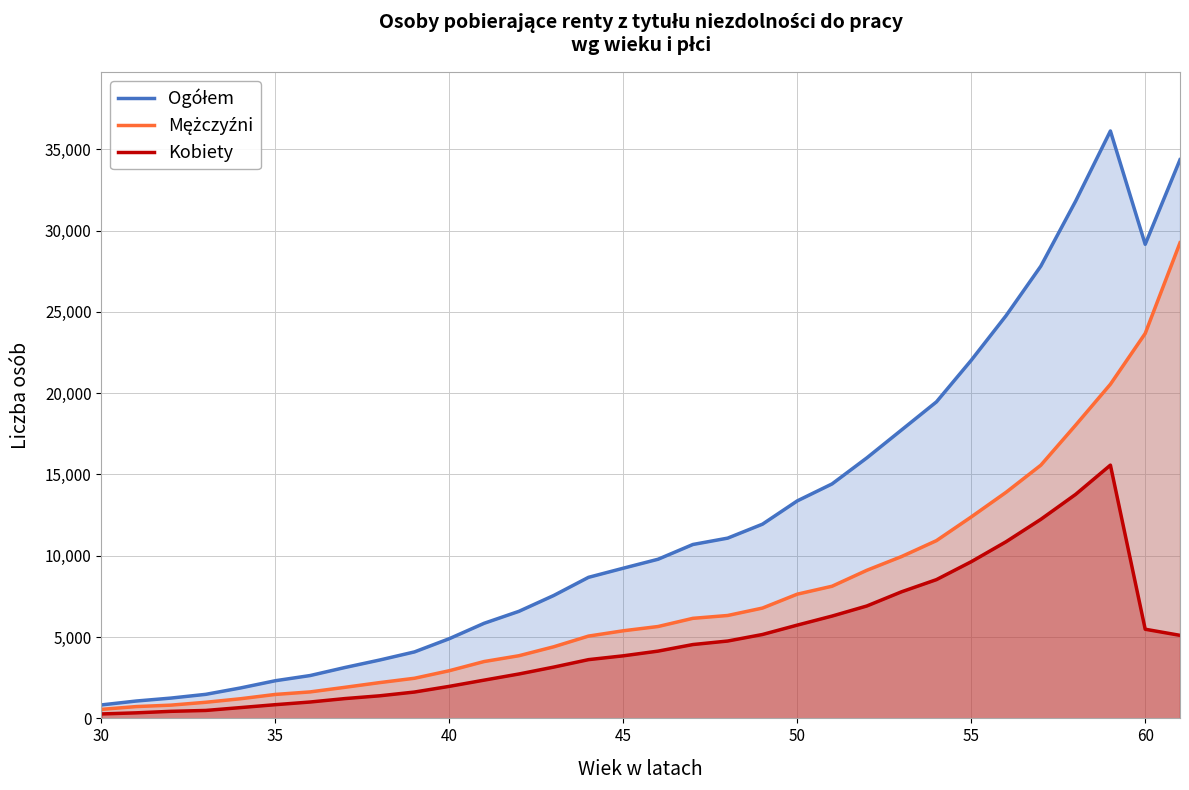

In Kobiety, how many points are higher than both neighbors (excluding endpoints)?

1